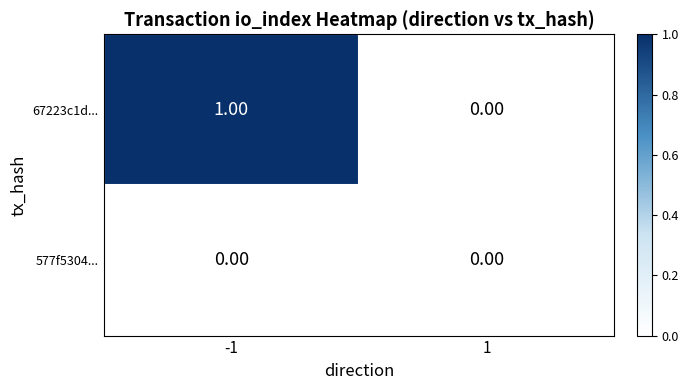

Rank the series by their maximum value, from highest to lowest.

67223c1d..., 577f5304...